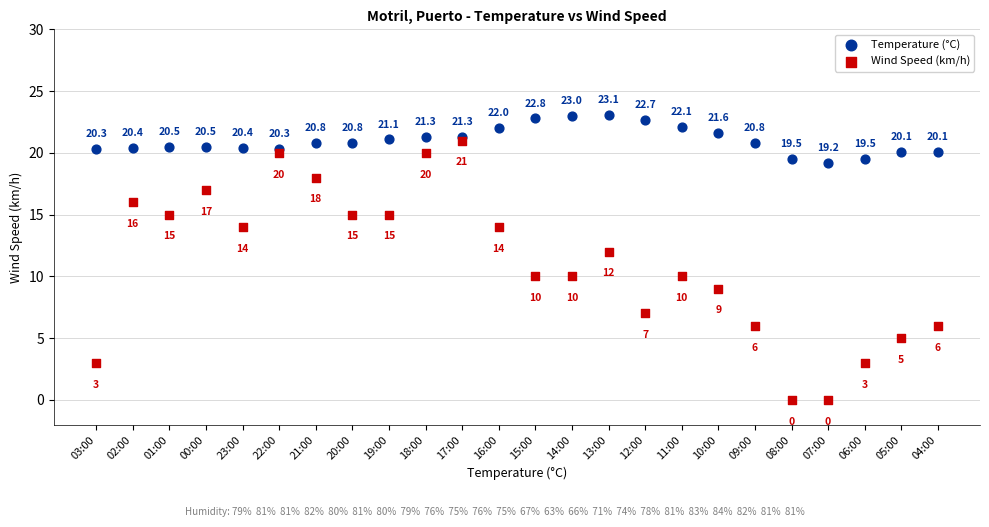

Which series reaches the minimum Y coordinate?

Wind Speed (km/h)